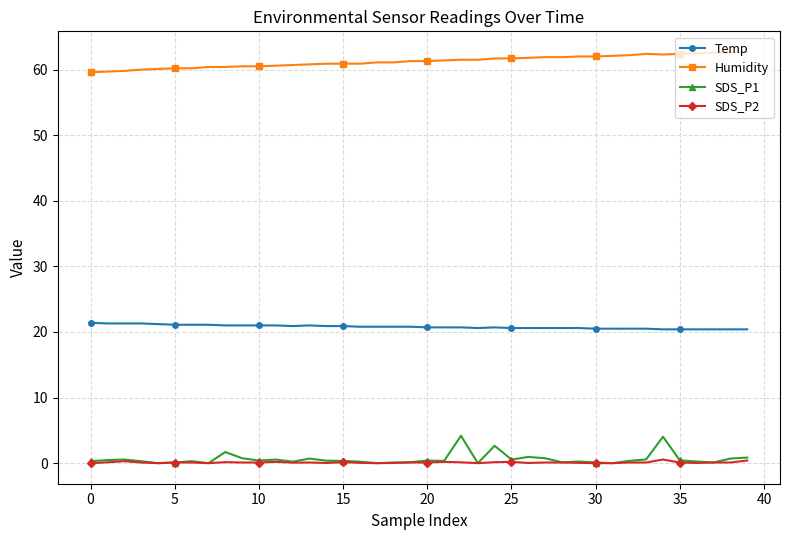

True or false: Temp and Humidity intersect in this chart.

False